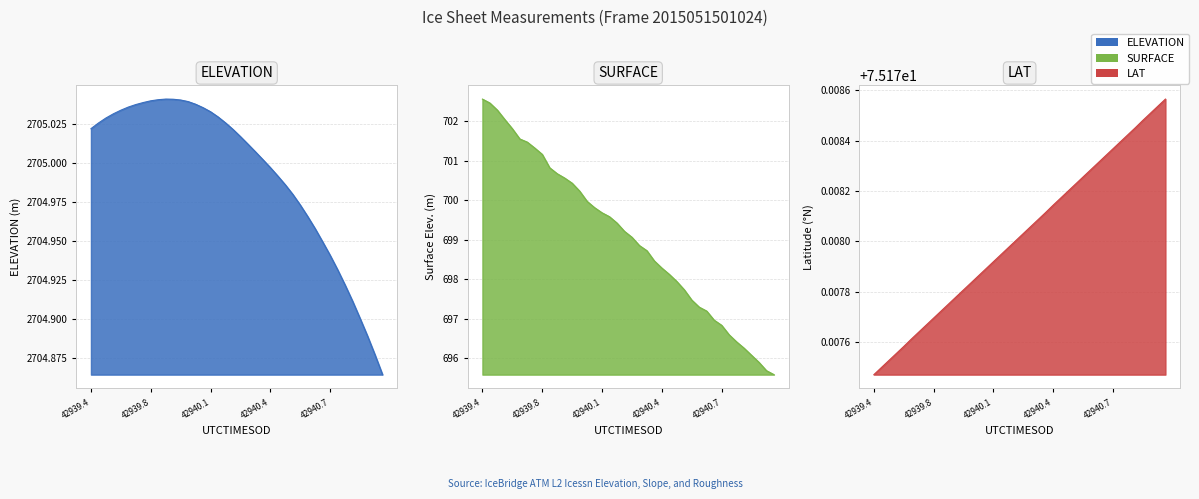

What is the sum of all SURFACE values?

27962.4